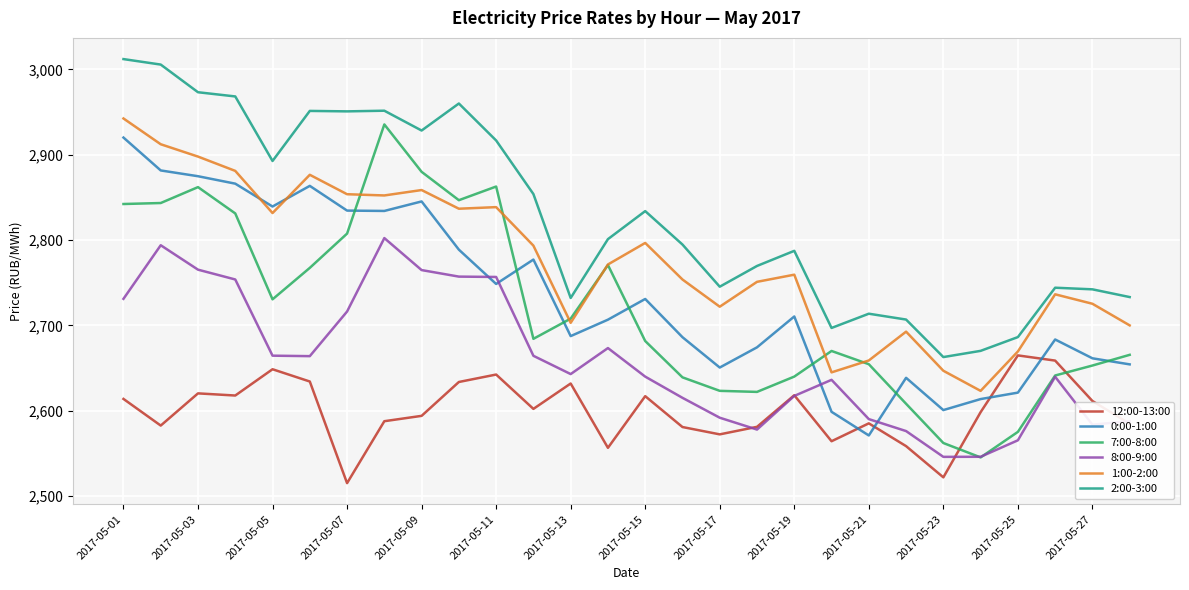

True or false: 1:00-2:00 and 12:00-13:00 intersect in this chart.

False